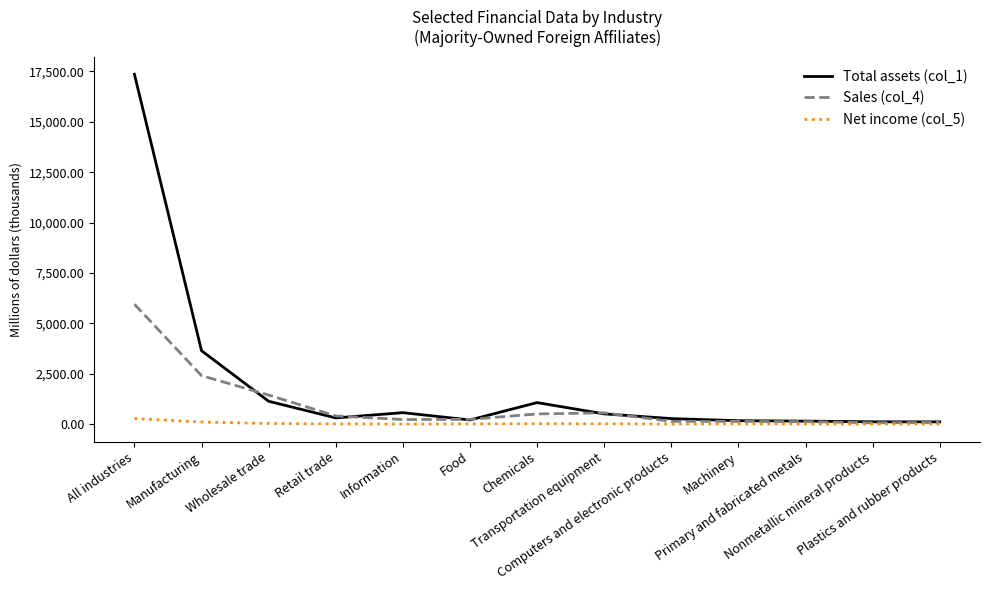

Rank the series by their maximum value, from lowest to highest.

Net income (col_5), Sales (col_4), Total assets (col_1)